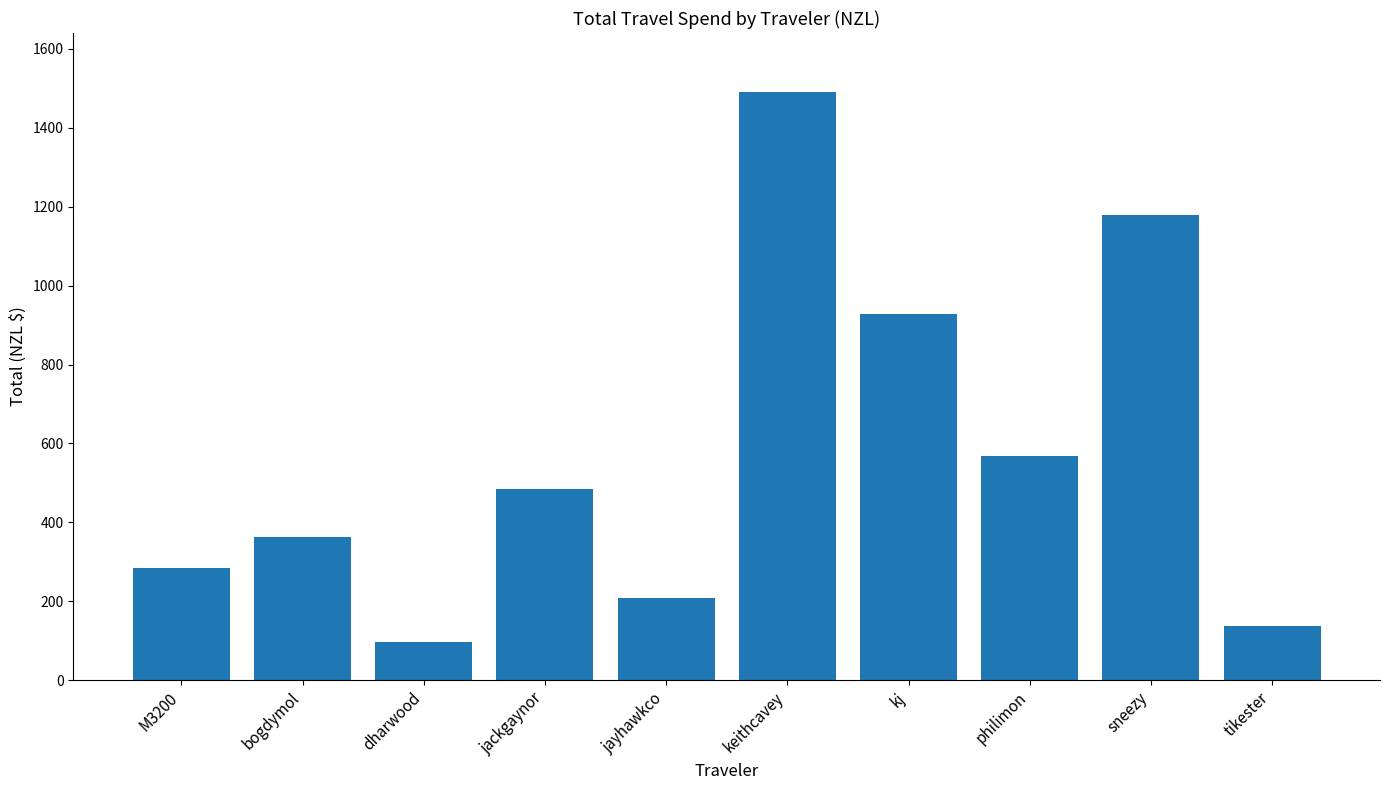

What is the difference between the values at philimon and keithcavey?

921.7